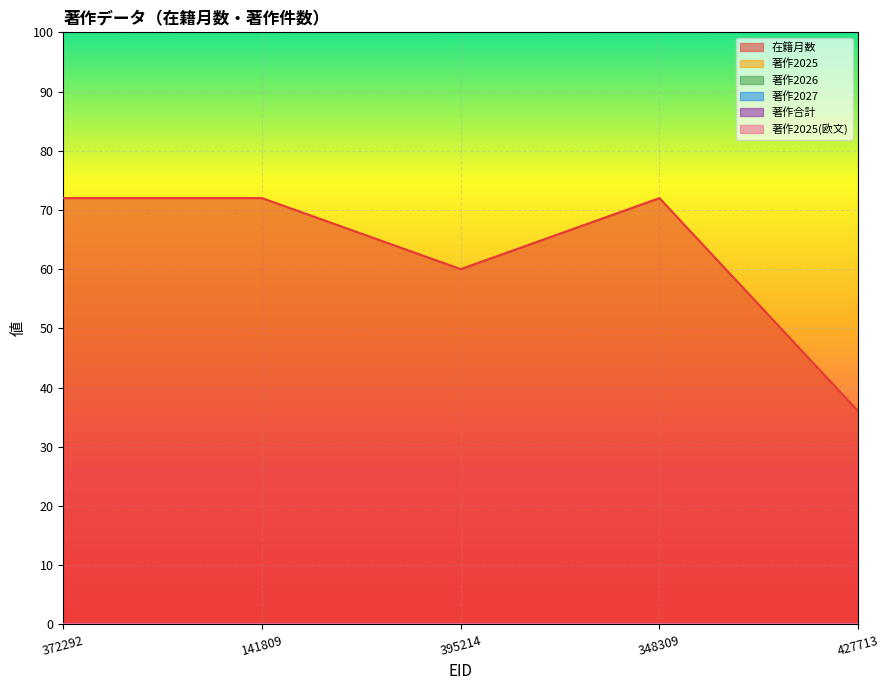

Which label corresponds to the smallest value in the chart?

372292